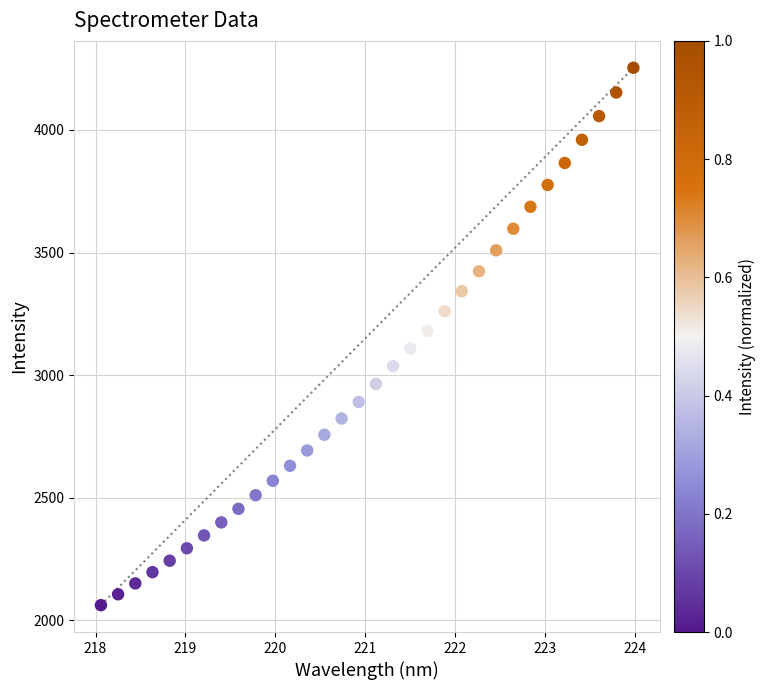

What is the range of X values (max minus min)?

5.9